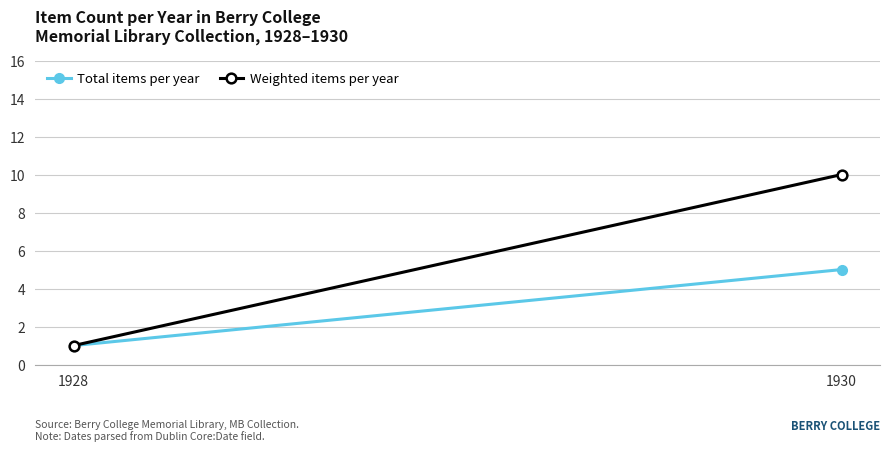

List the series in order of their peak value, lowest first.

Total items per year, Weighted items per year